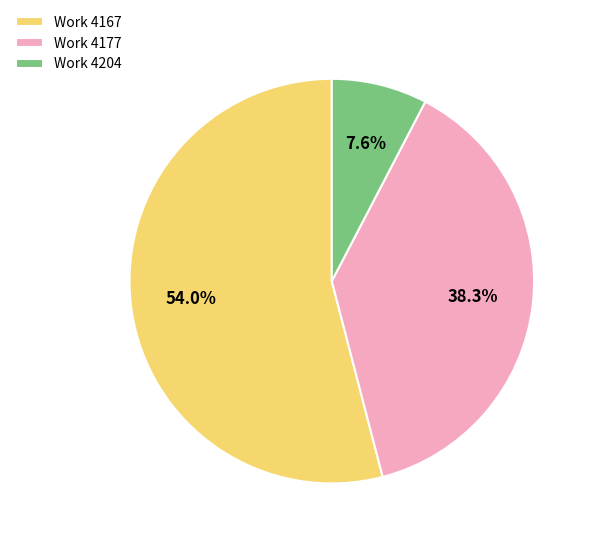

Is Work 4167 the majority of the pie?

Yes